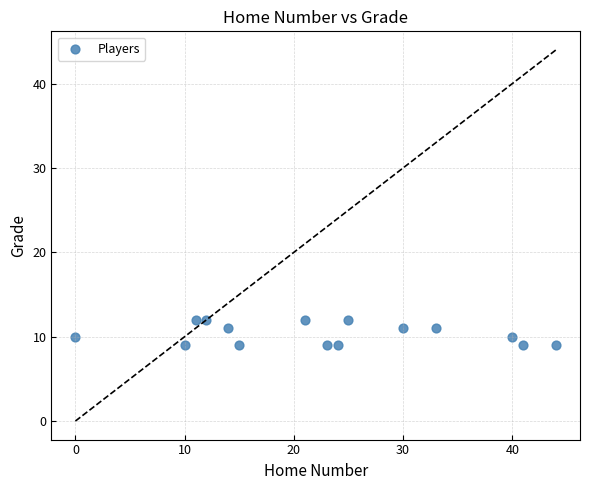

What is the range of Y values (max minus min)?

3